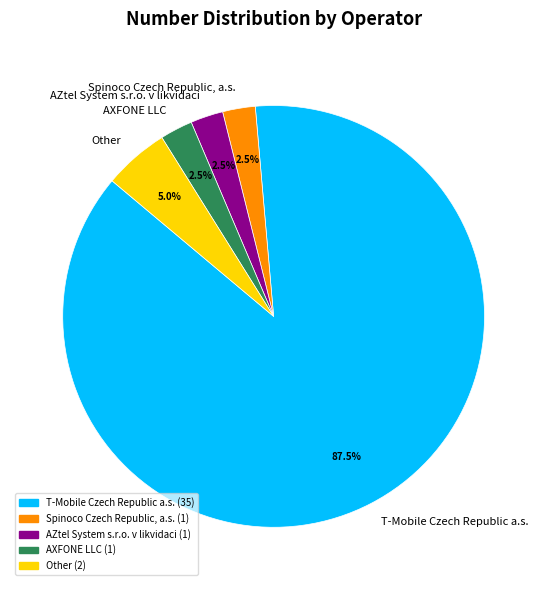

How many slices are in this pie chart?

5